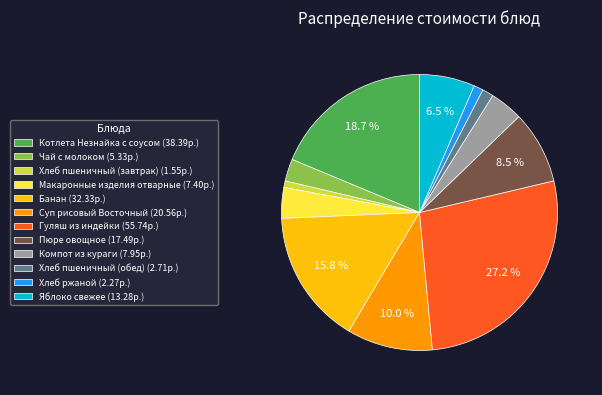

Do Макаронные изделия отварные (7.40р.) and Хлеб ржаной (2.27р.) together represent more than half of the pie?

No